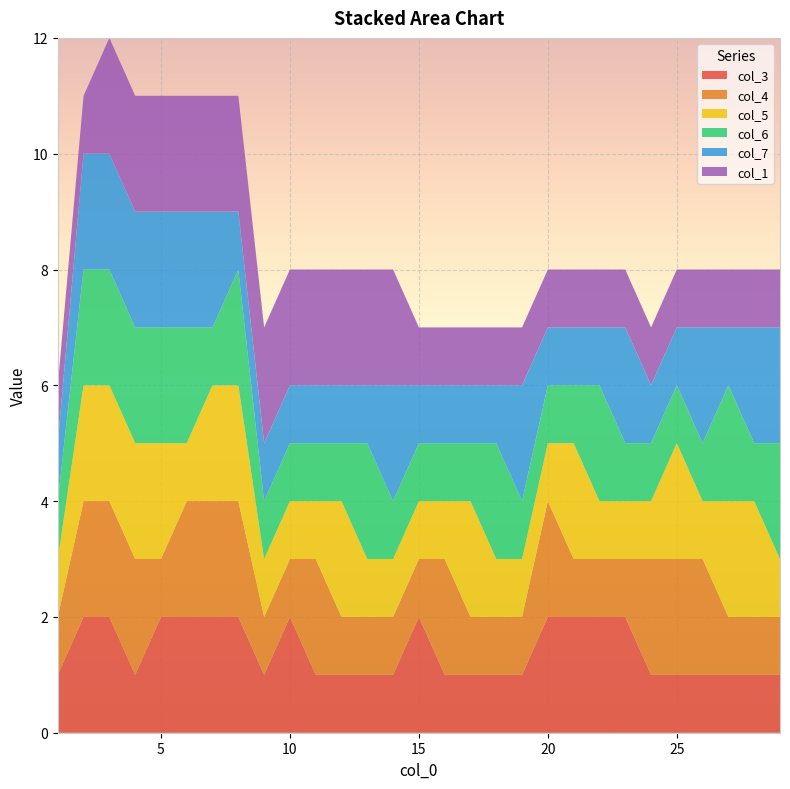

Reading left to right, extract all data points from this chart.

col_3: 1=1	2=2	3=2	4=1	5=2	6=2	7=2	8=2	9=1	10=2	11=1	12=1	13=1	14=1	15=2	16=1	17=1	18=1	19=1	20=2	21=2	22=2	23=2	24=1	25=1	26=1	27=1	28=1	29=1
col_4: 1=1	2=2	3=2	4=2	5=1	6=2	7=2	8=2	9=1	10=1	11=2	12=1	13=1	14=1	15=1	16=2	17=1	18=1	19=1	20=2	21=1	22=1	23=1	24=2	25=2	26=2	27=1	28=1	29=1
col_5: 1=1	2=2	3=2	4=2	5=2	6=1	7=2	8=2	9=1	10=1	11=1	12=2	13=1	14=1	15=1	16=1	17=2	18=1	19=1	20=1	21=2	22=1	23=1	24=1	25=2	26=1	27=2	28=2	29=1
col_6: 1=1	2=2	3=2	4=2	5=2	6=2	7=1	8=2	9=1	10=1	11=1	12=1	13=2	14=1	15=1	16=1	17=1	18=2	19=1	20=1	21=1	22=2	23=1	24=1	25=1	26=1	27=2	28=1	29=2
col_7: 1=1	2=2	3=2	4=2	5=2	6=2	7=2	8=1	9=1	10=1	11=1	12=1	13=1	14=2	15=1	16=1	17=1	18=1	19=2	20=1	21=1	22=1	23=2	24=1	25=1	26=2	27=1	28=2	29=2
col_1: 1=1	2=1	3=2	4=2	5=2	6=2	7=2	8=2	9=2	10=2	11=2	12=2	13=2	14=2	15=1	16=1	17=1	18=1	19=1	20=1	21=1	22=1	23=1	24=1	25=1	26=1	27=1	28=1	29=1